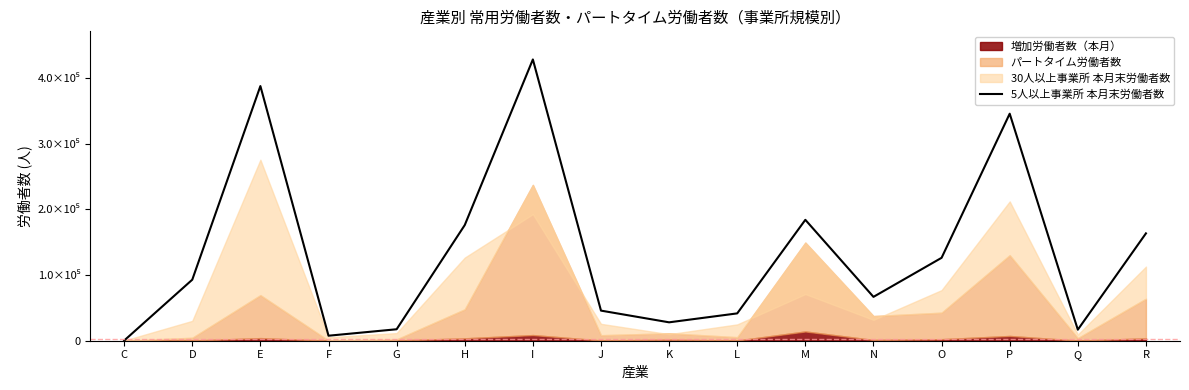

Reading left to right, what are all the values shown in this chart?

245	92939	387787	7631	17459	176088	428302	45846	28021	41631	184107	66781	126263	345707	16827	163470